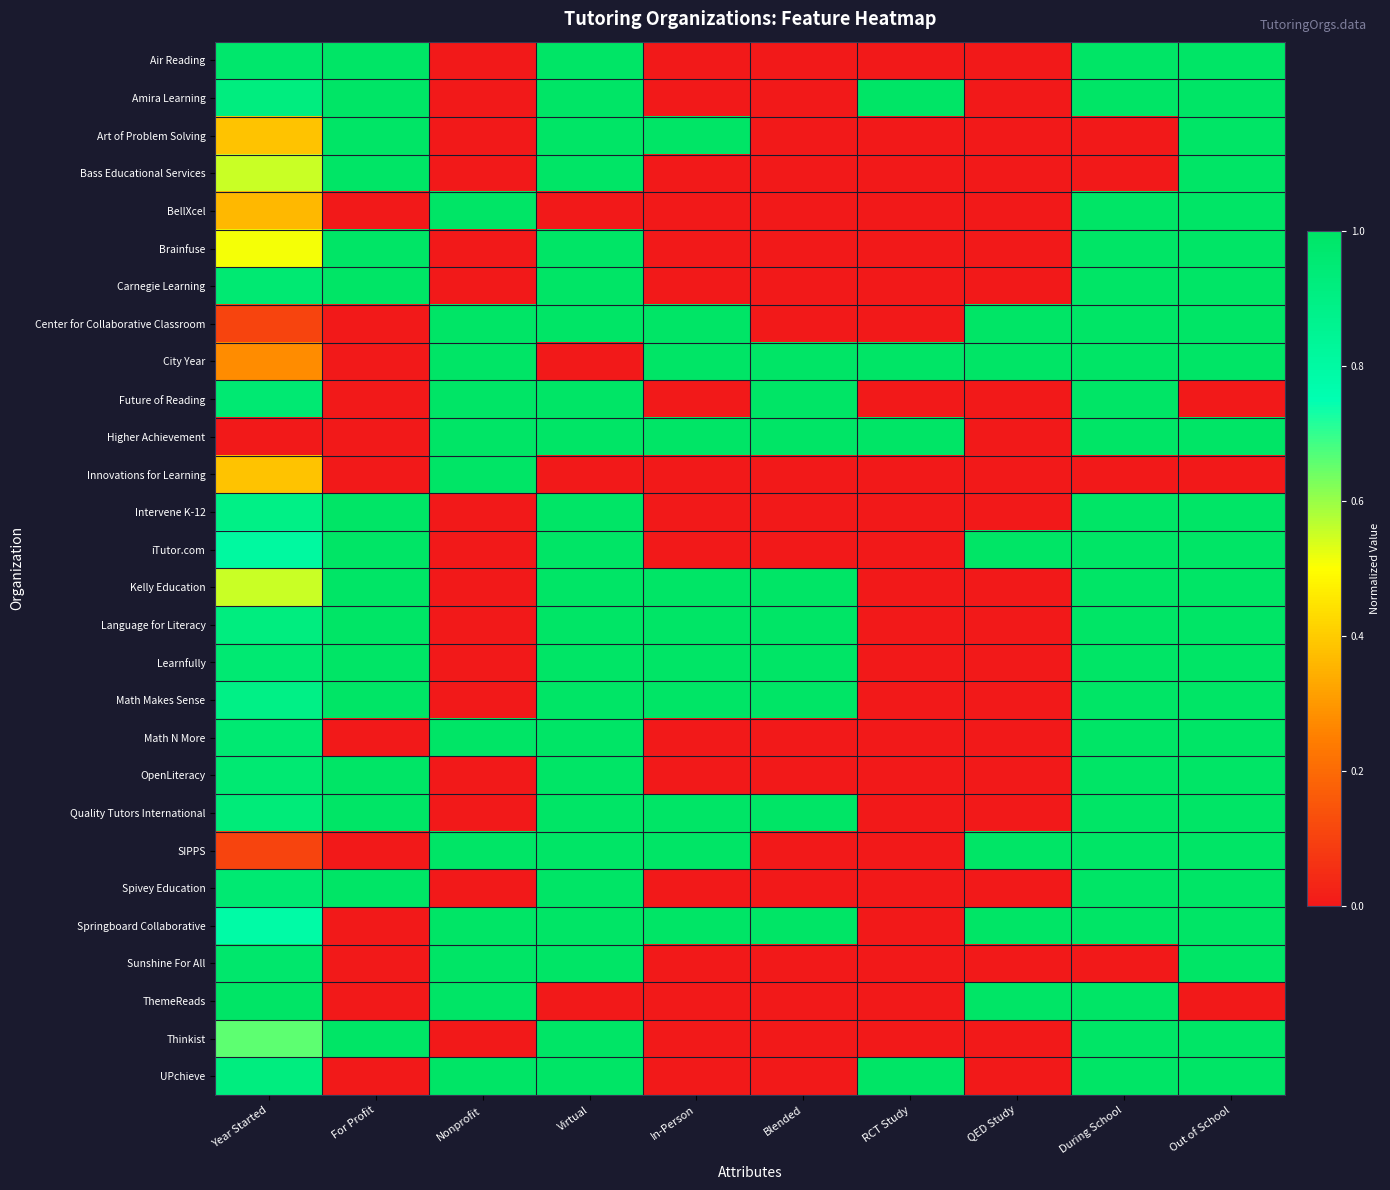

Count the number of data series in this chart.

28